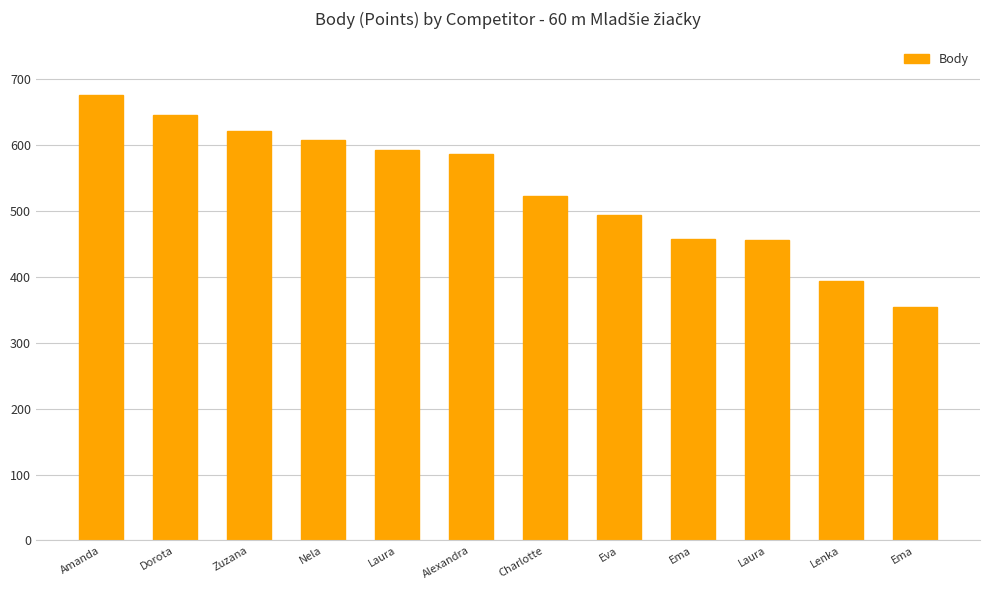

Count the number of categories in the chart.

12